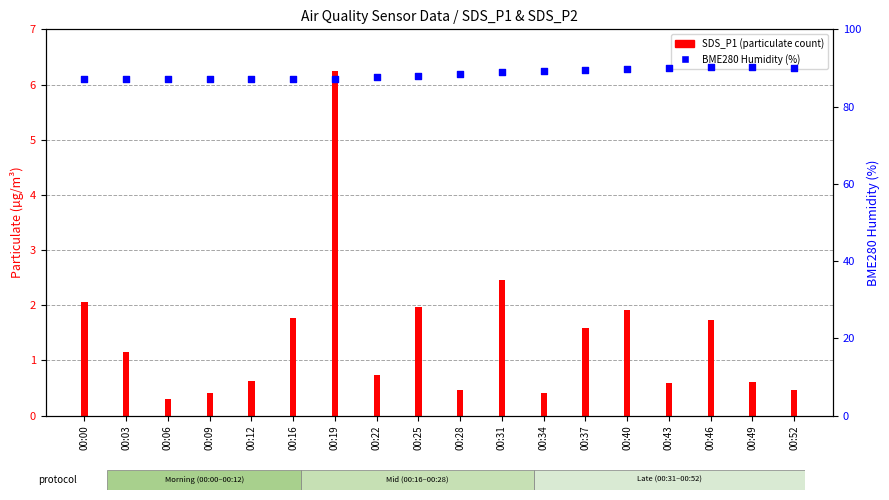

At which category is the sum across all series the highest?

00:19